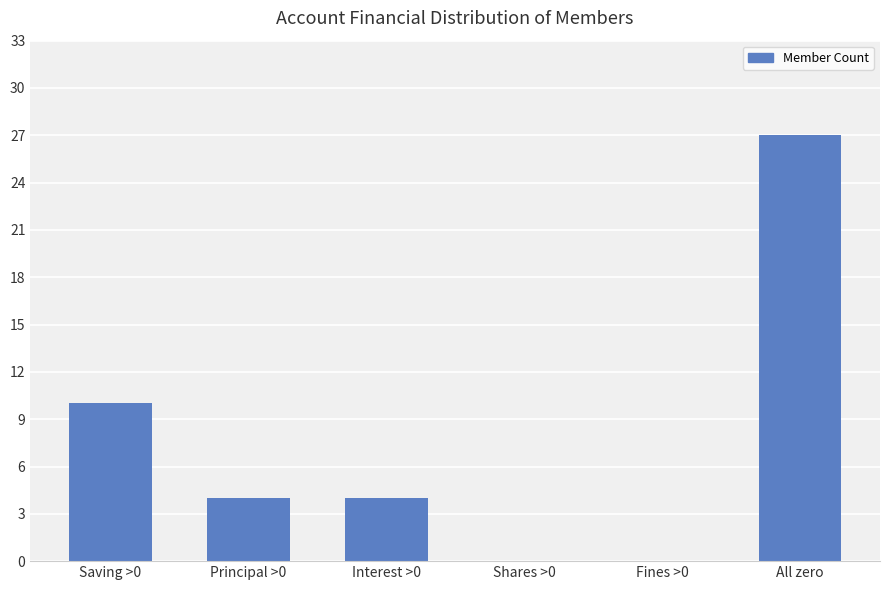

At which label is the value closest to 13?

Saving >0